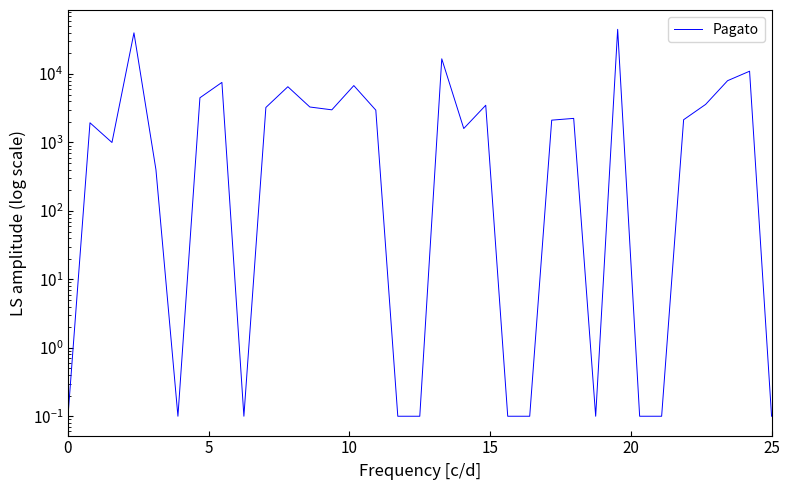

Count the number of data series in this chart.

1